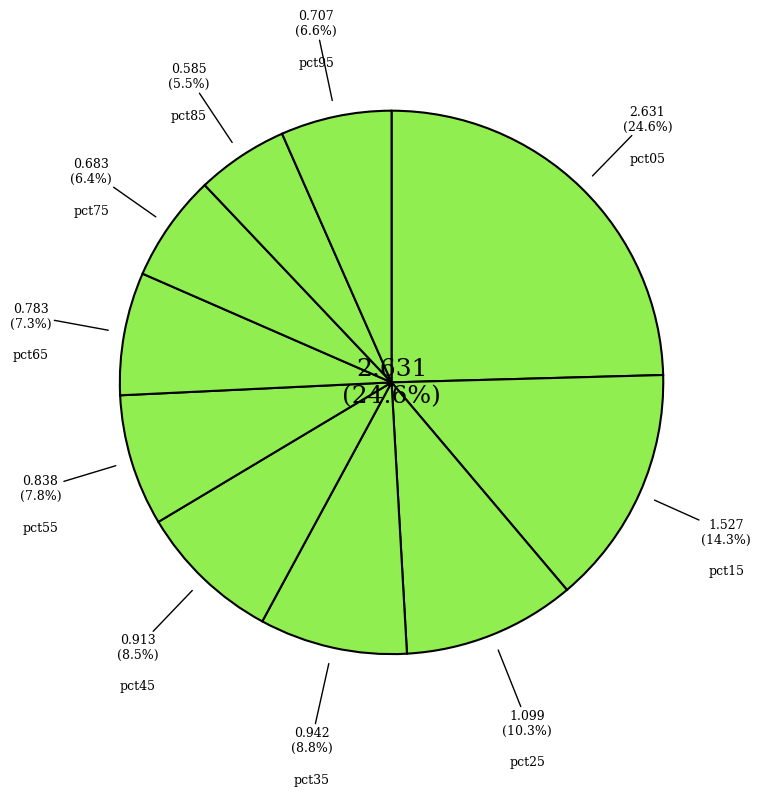

How many slices are in this pie chart?

10